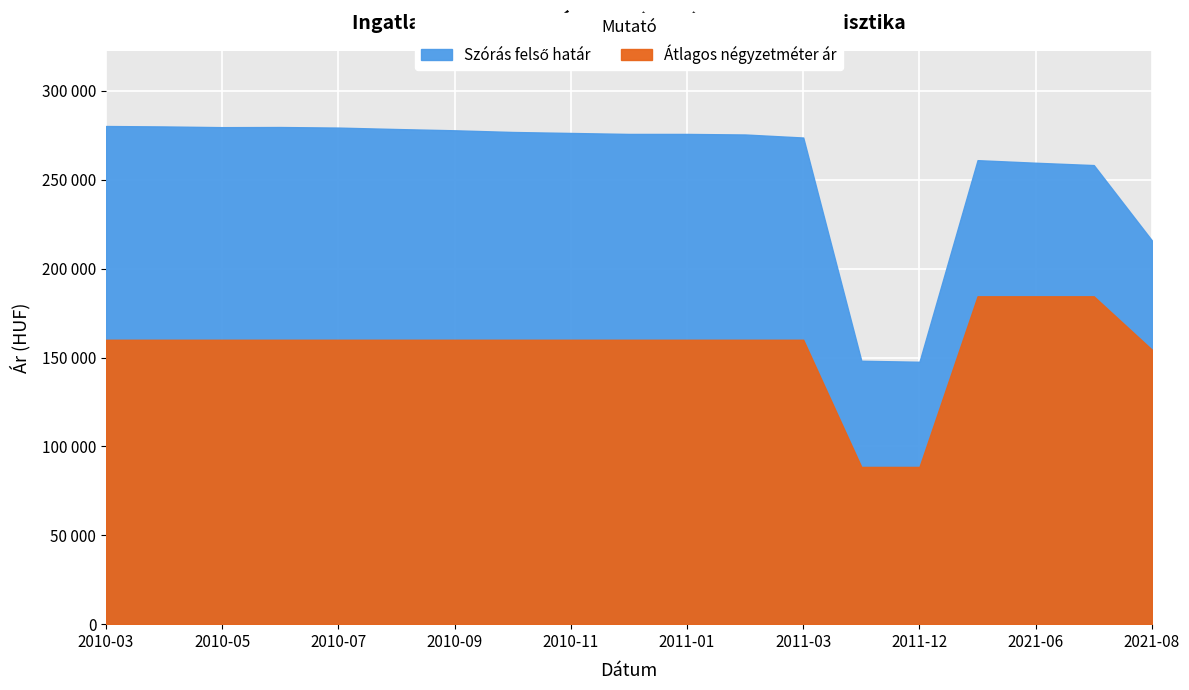

What is the total value across all series at 2011-01?

435778